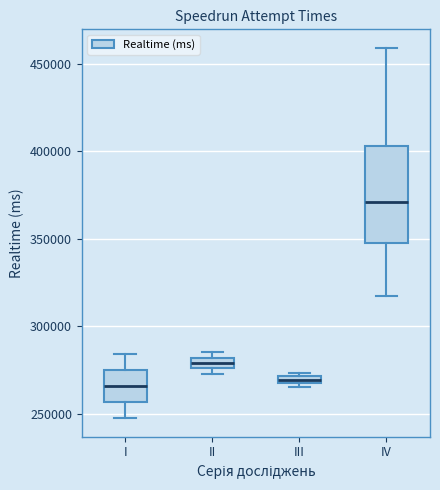

Comparing the boxes themselves (not the whiskers), which one is the tallest?

IV